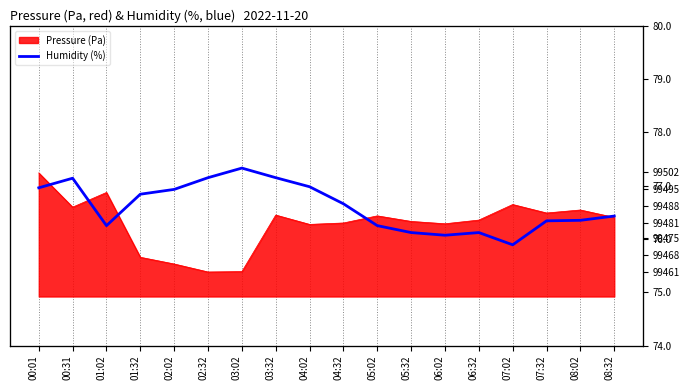

What is the greatest value displayed?

77.3